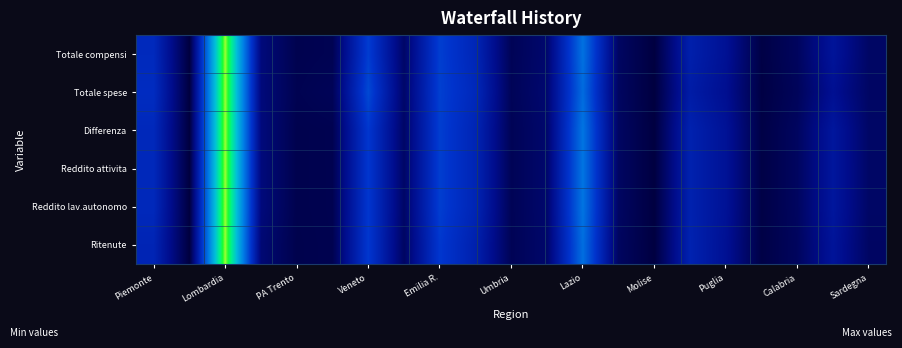

At how many categories does at least one series exceed 0?

20